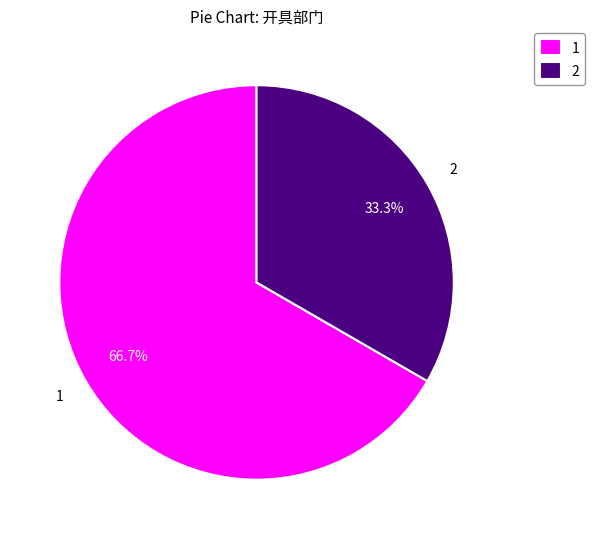

What percentage is NOT represented by 2?

66.7%